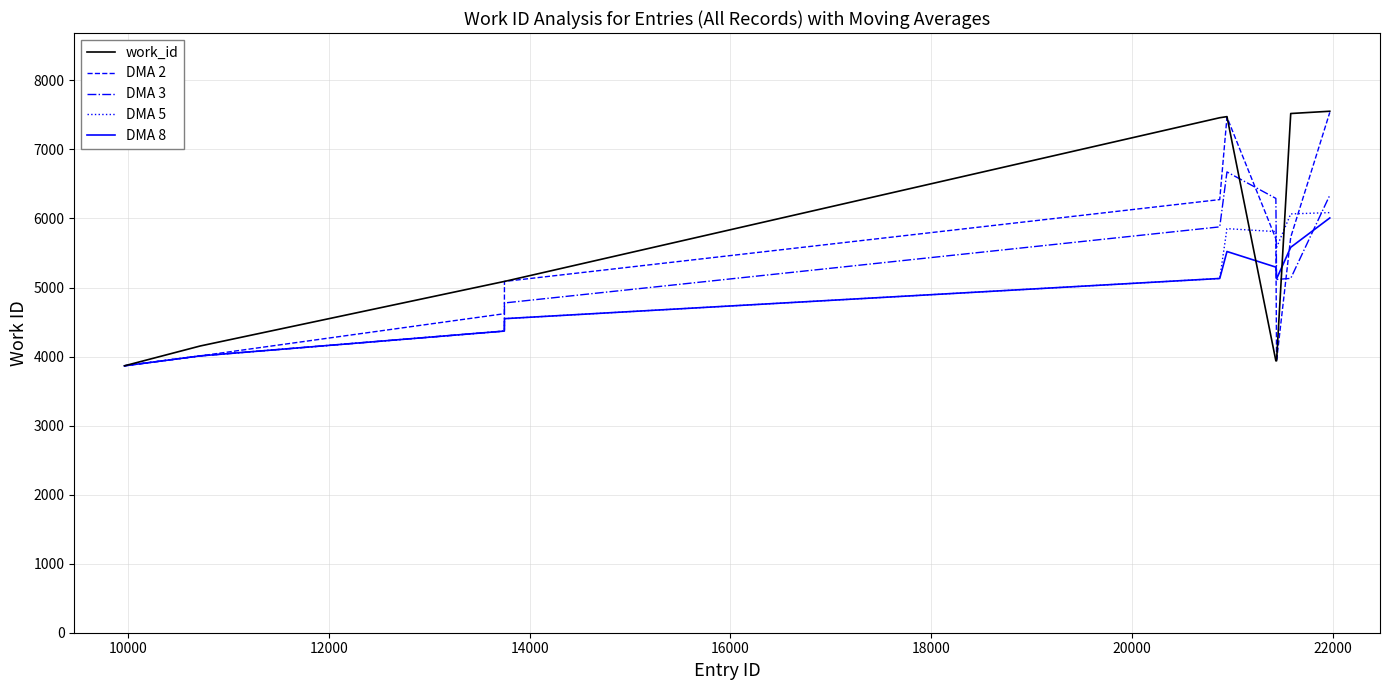

What is the maximum value for DMA 3?

6674.0